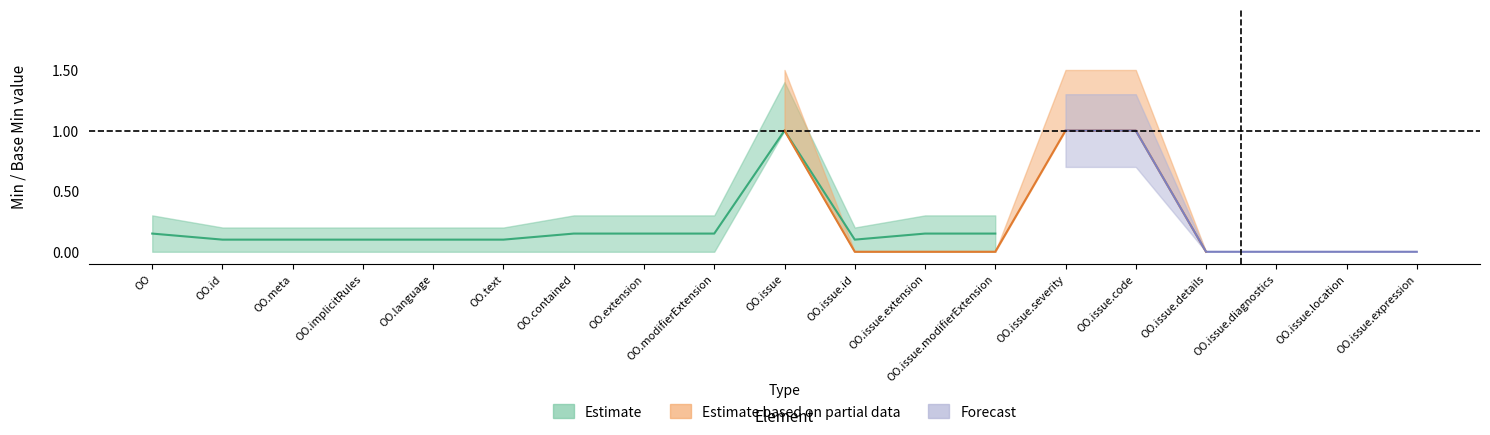

The value of Min (Estimate) at OperationOutcome.issue.code is 1. True or false?

False